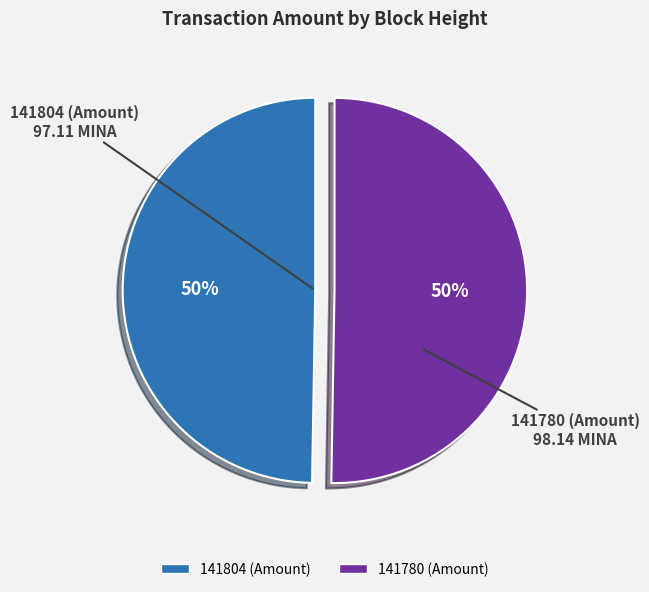

Approximately how many times larger is the value at 141804 compared to 141780?

1.0